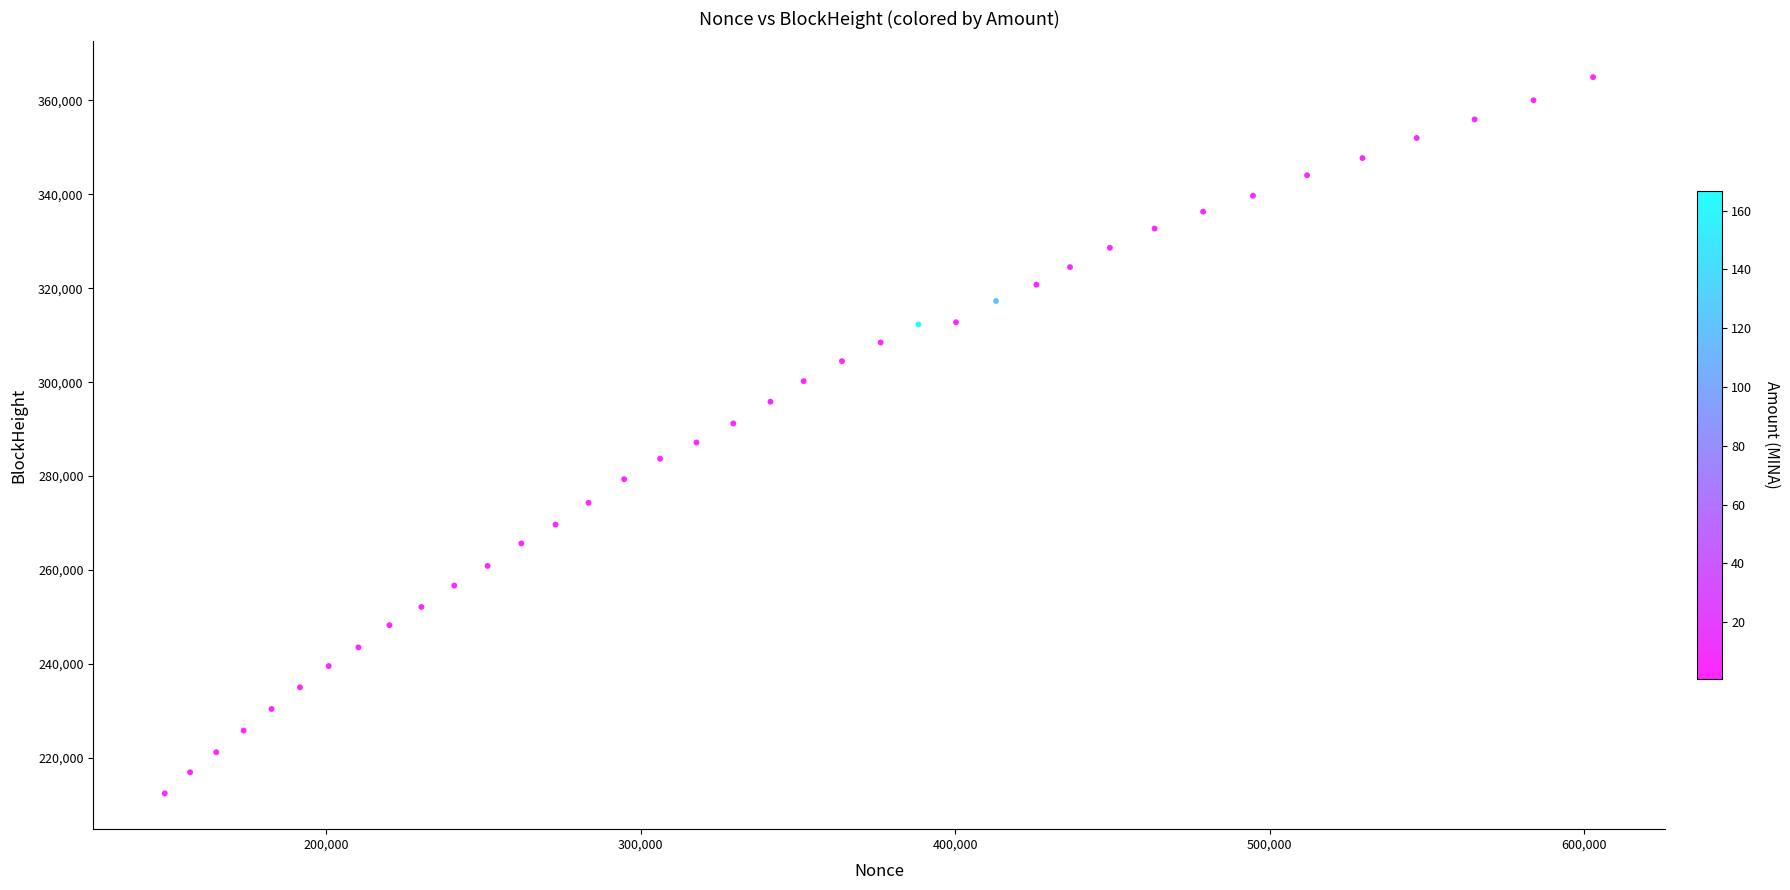

What is the range of X values (max minus min)?

454069